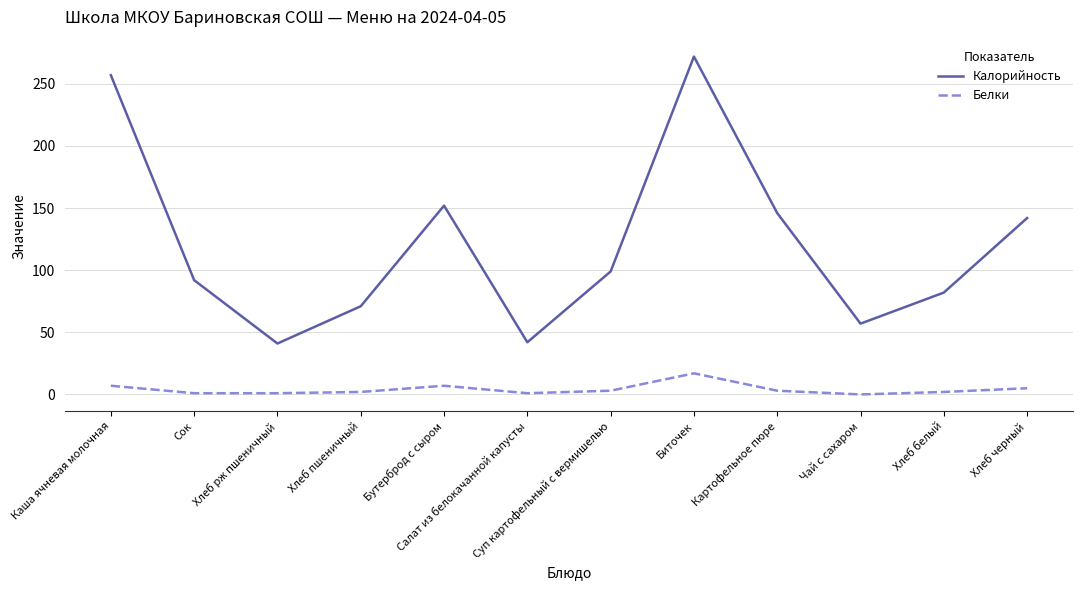

How many series are shown in this chart?

2